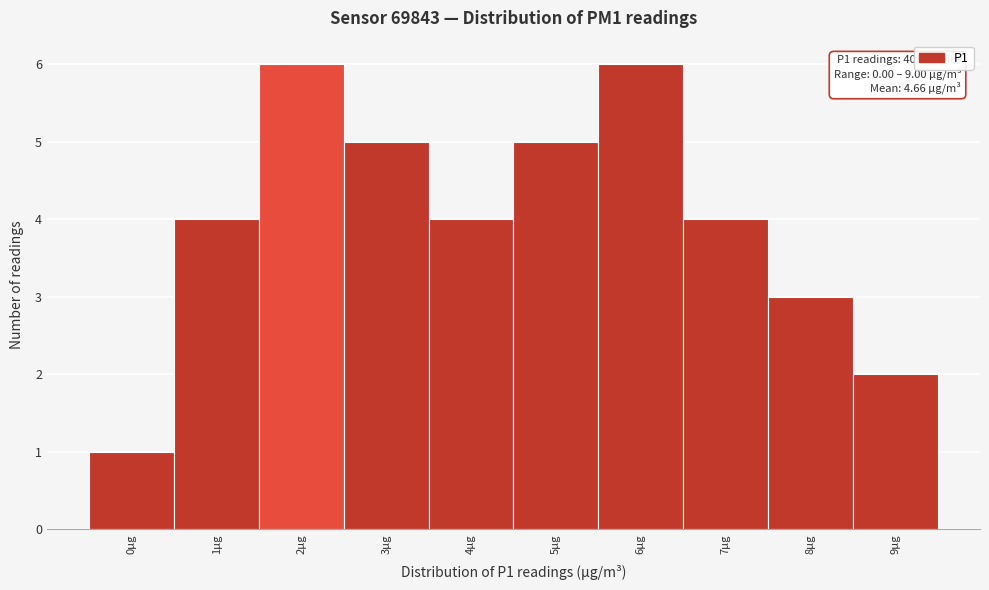

Reading right to left, list all the values displayed in this chart.

2	3	4	6	5	4	5	6	4	1